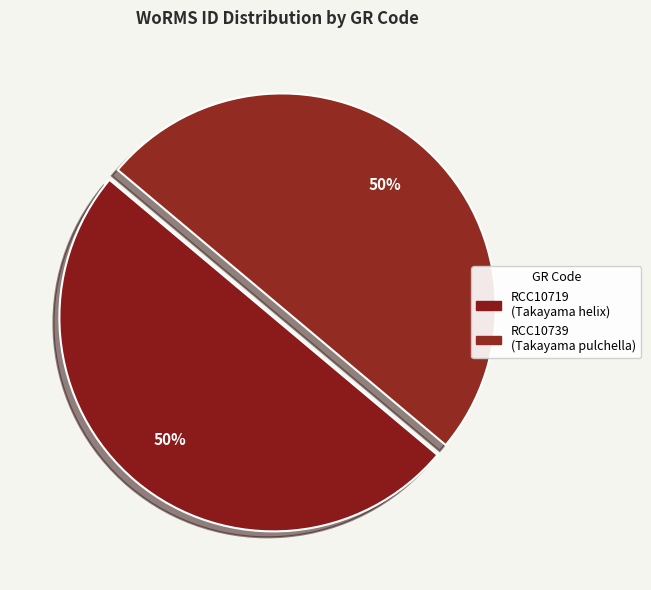

Count the number of slices in the pie.

2